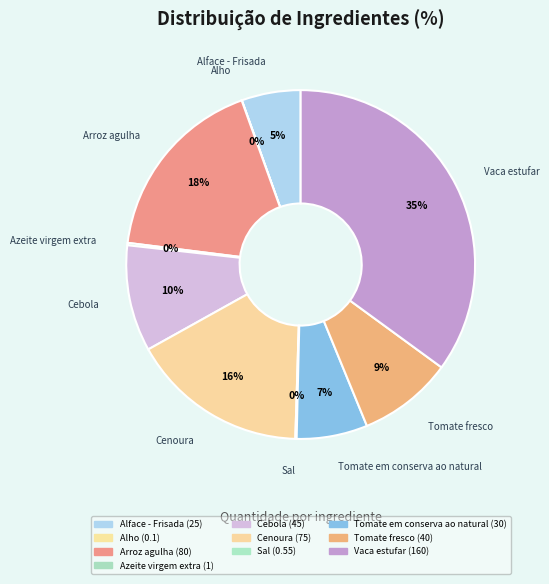

What is the smallest slice in the pie chart?

Alho